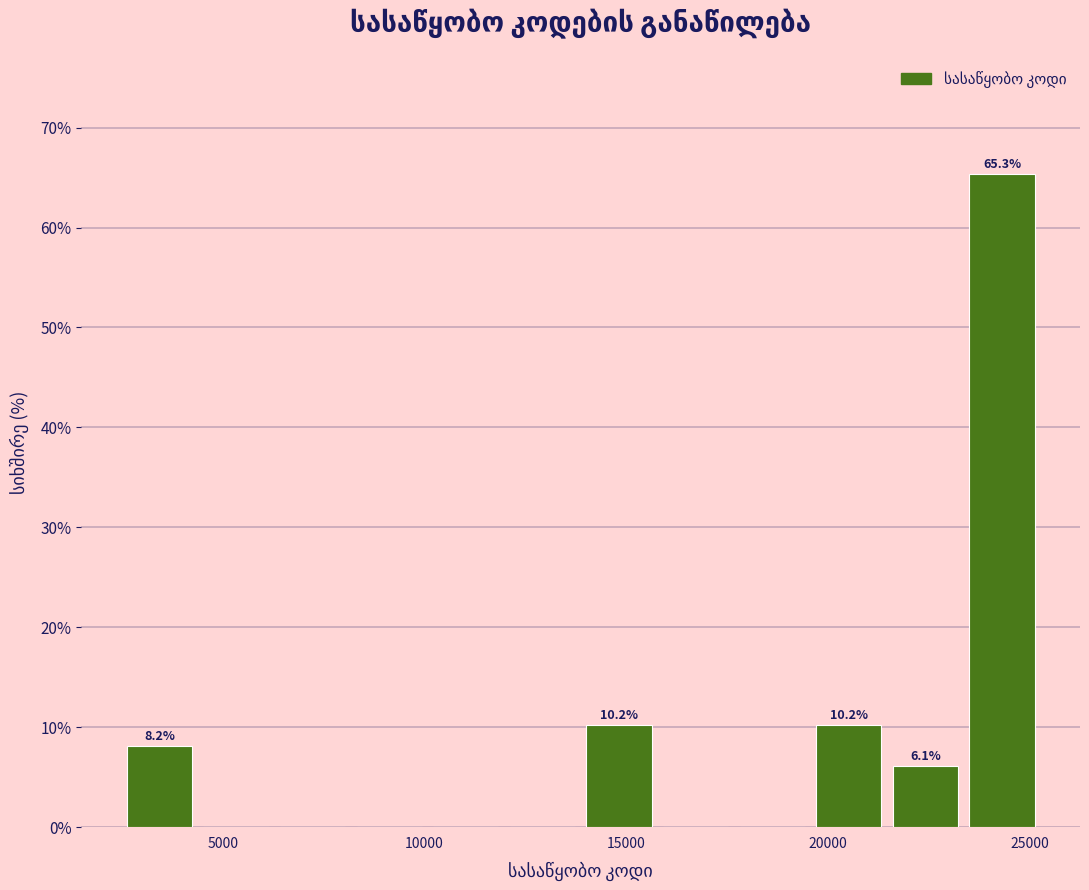

Read against the x-axis, roughly where is the centre of the tallest bar?

24500